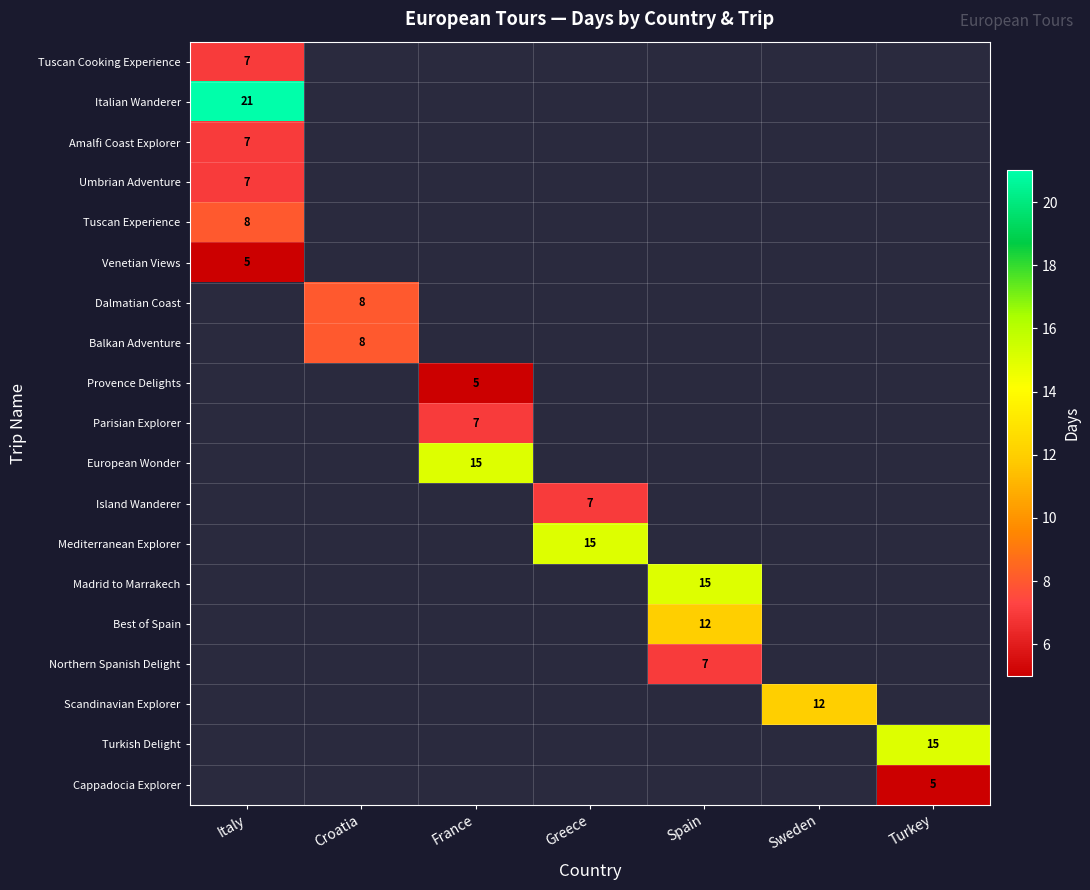

The value of European Wonder at France is 23. True or false?

False